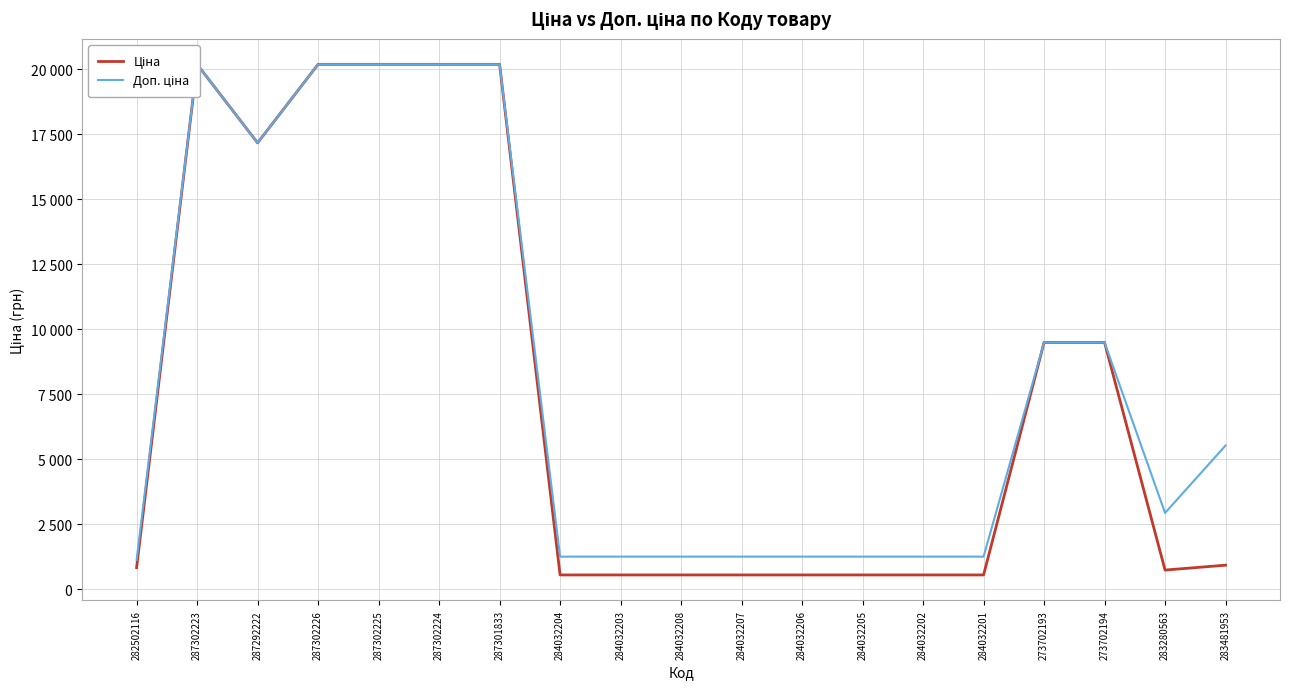

What is the label of the 7th point from the right?

284032205